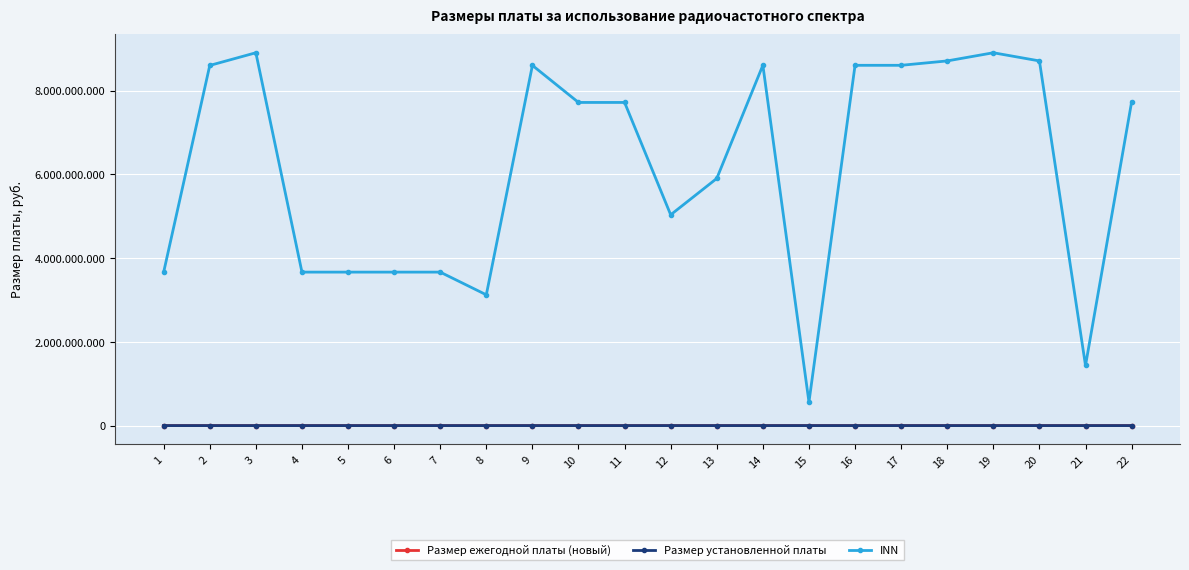

True or false: Размер ежегодной платы (новый) and INN cross at least once.

False